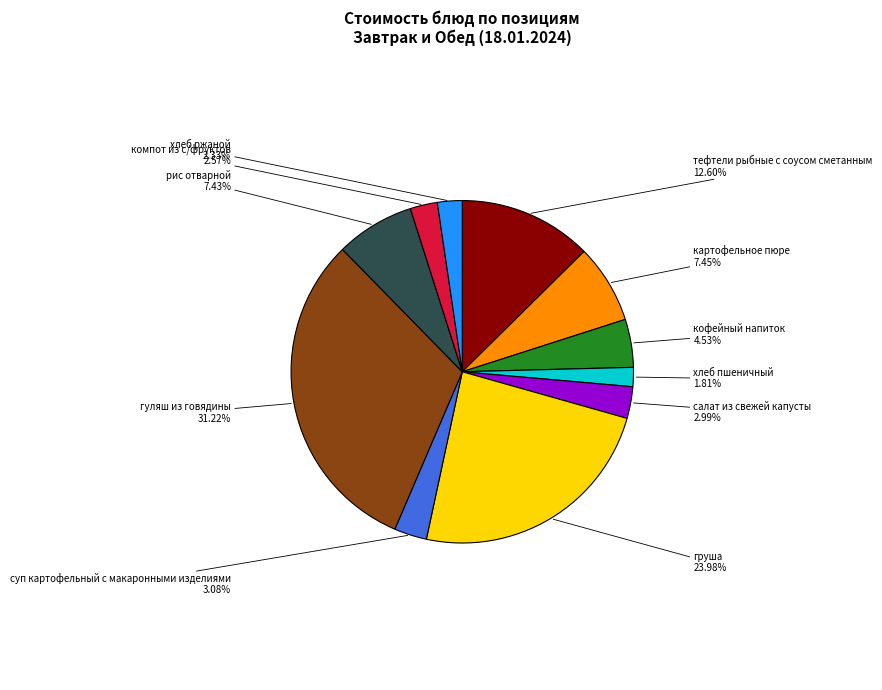

Does any single category account for the majority?

No